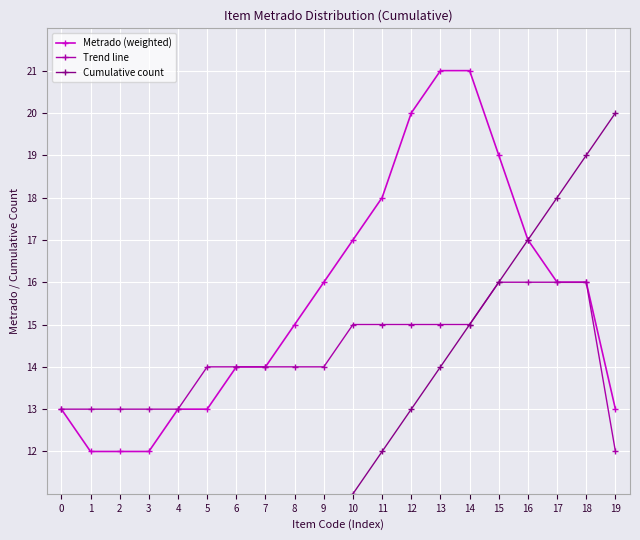

How many values in the Trend line series exceed 14?

9